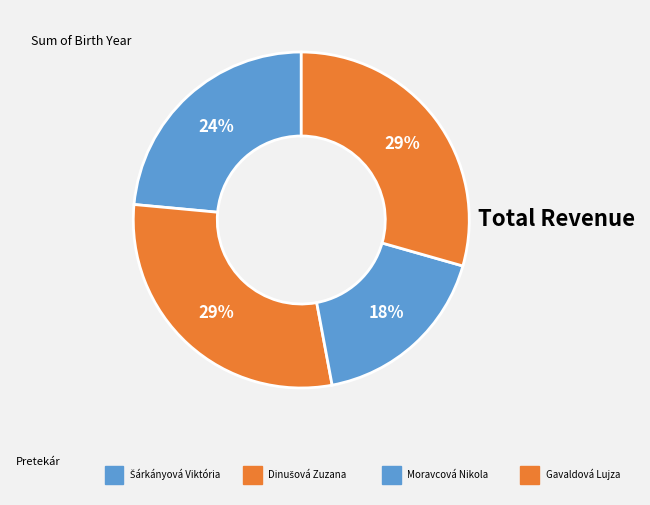

Which category has the smallest portion of the pie?

Moravcová Nikola